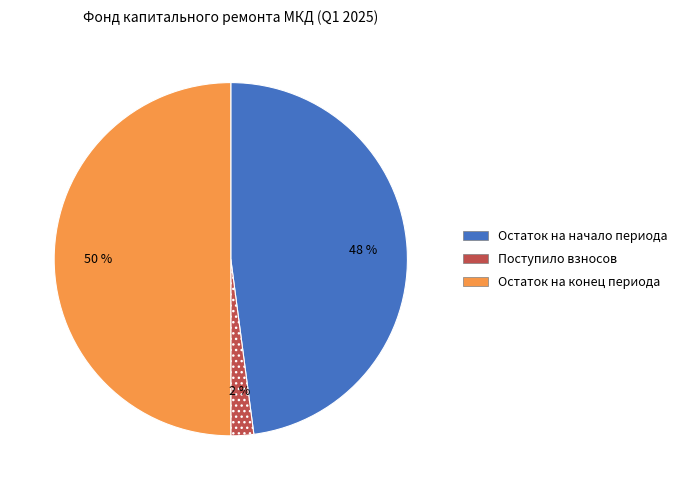

To the nearest percent, what is the average slice percentage?

33%